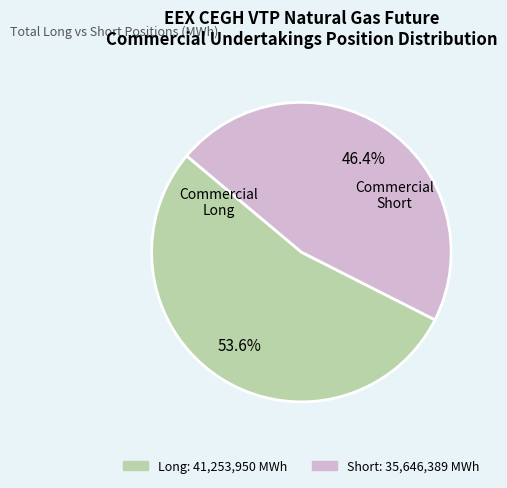

Is there a majority slice in this chart?

Yes